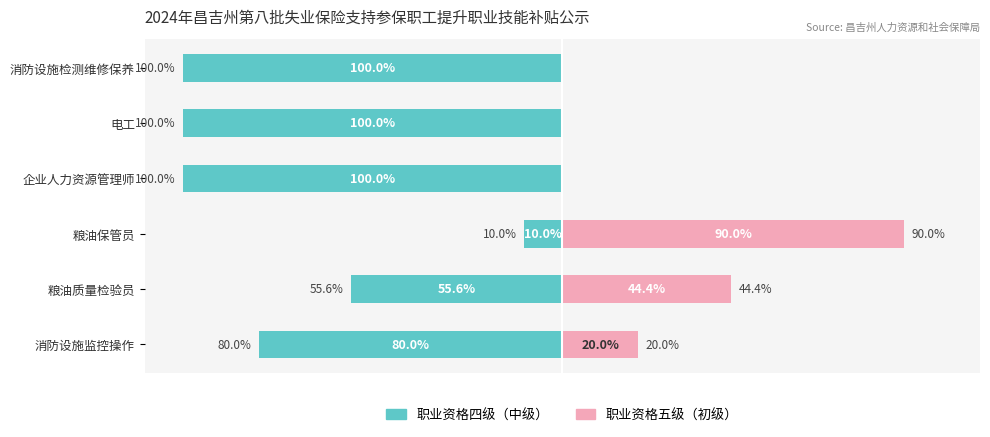

What is the difference between the second highest and second lowest values in the 职业资格五级（初级） series?

44.4